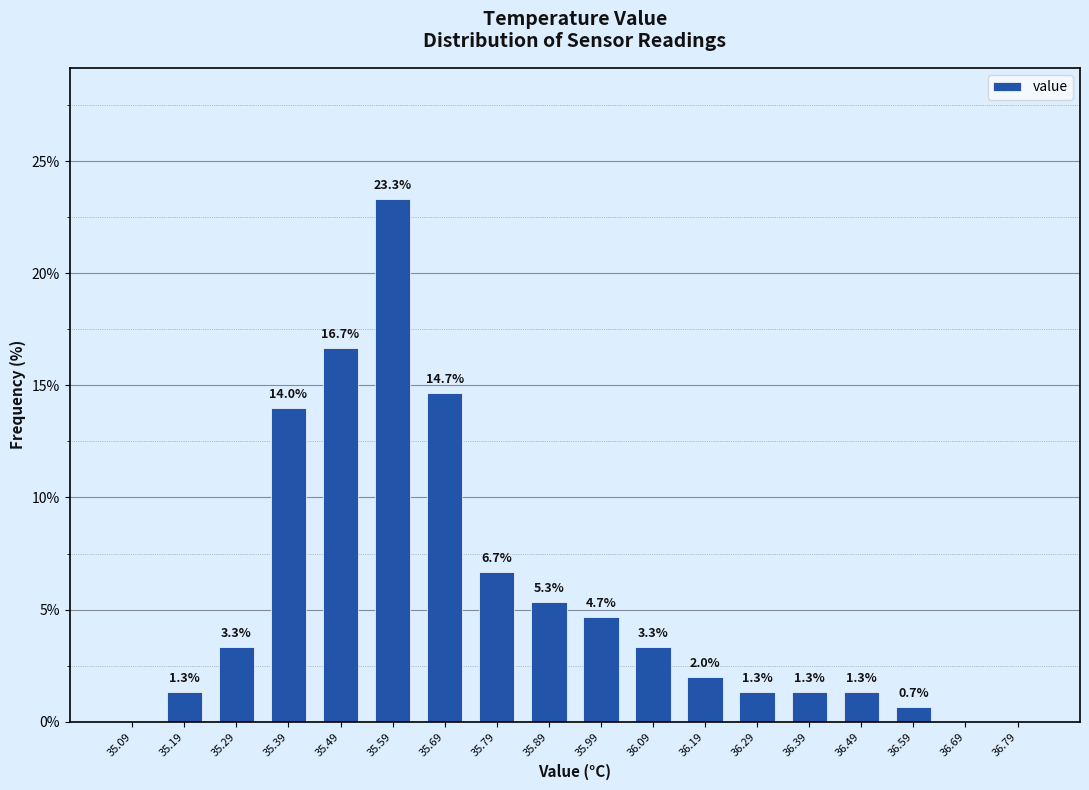

Which range on the x-axis has the tallest bar?

35.54 to 35.64